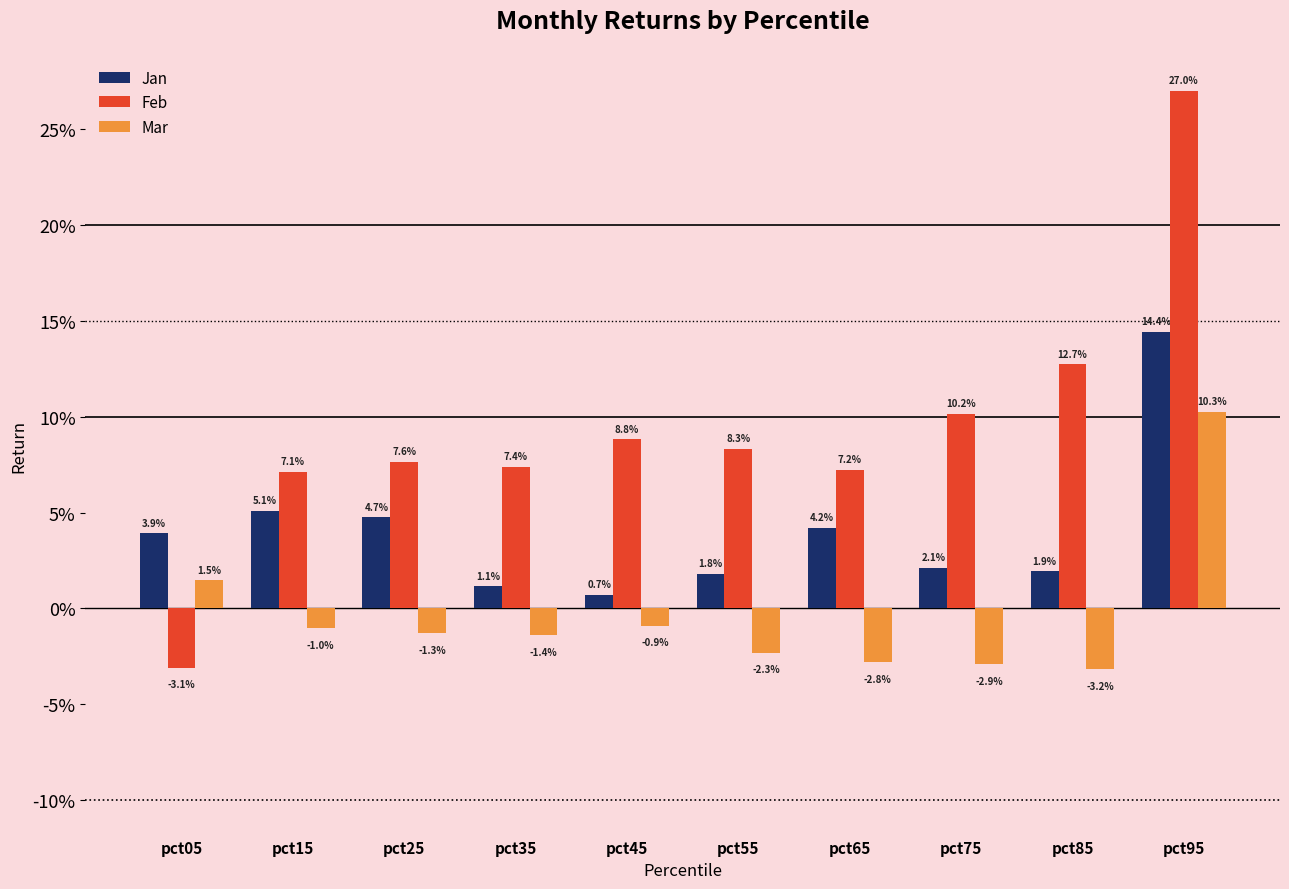

Rank the series at pct15 from lowest to highest value.

Mar, Jan, Feb